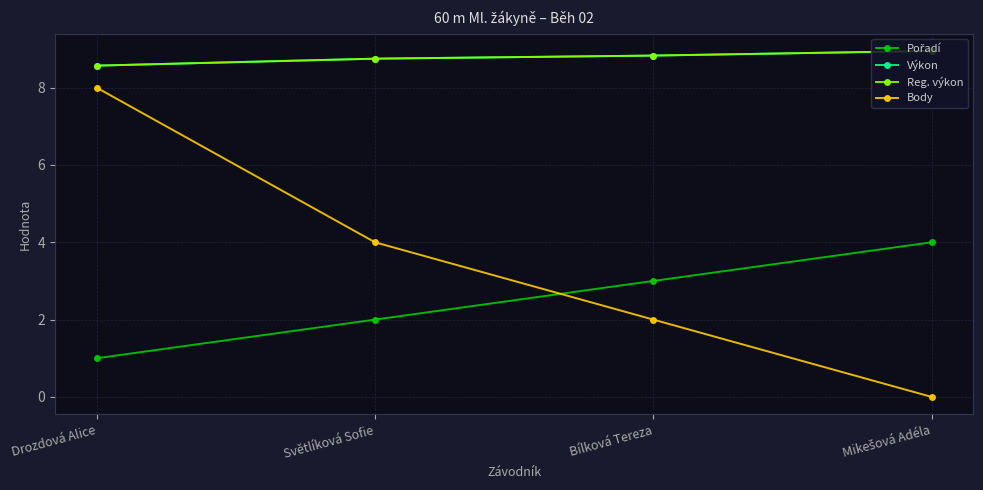

Reading left to right, list all the values displayed in this chart.

Pořadí: 1.0	2.0	3.0	4.0
Výkon: 8.6	8.8	8.8	8.9
Reg. výkon: 8.6	8.8	8.8	8.9
Body: 8.0	4.0	2.0	0.0